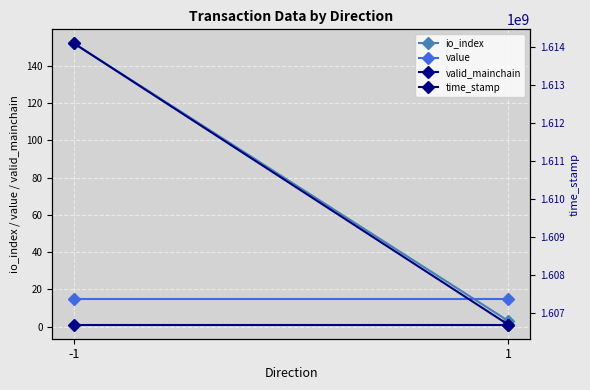

Is this an area chart (filled region under the line)?

No